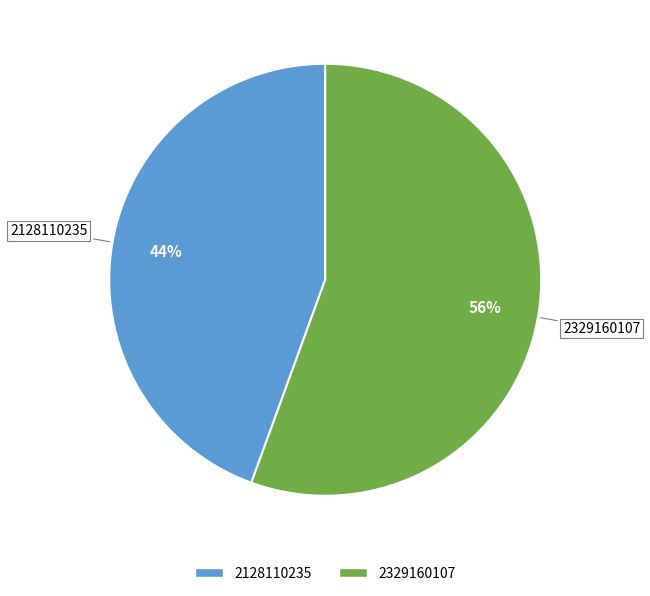

To the nearest percent, what is the average slice percentage?

50%